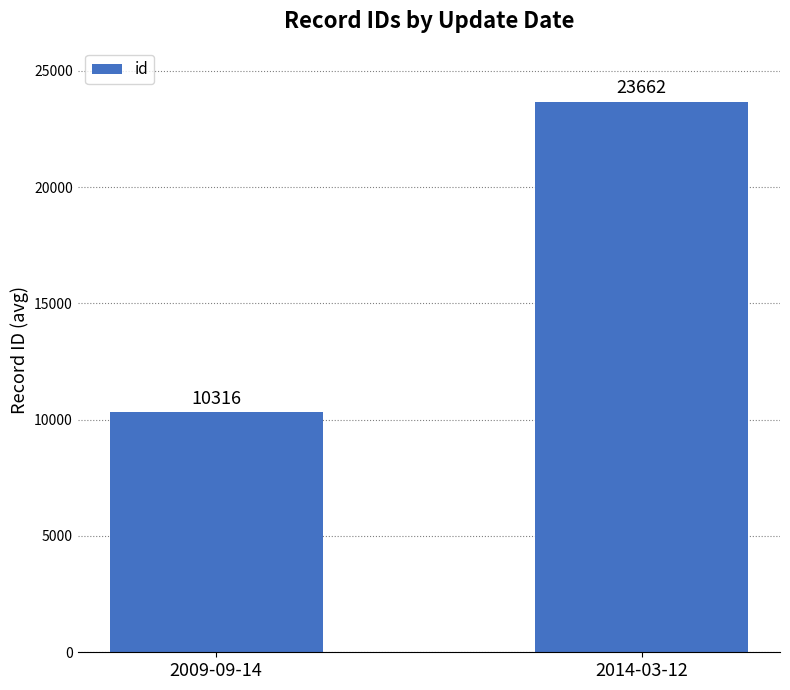

Rank the categories by value from lowest to highest.

2009-09-14, 2014-03-12